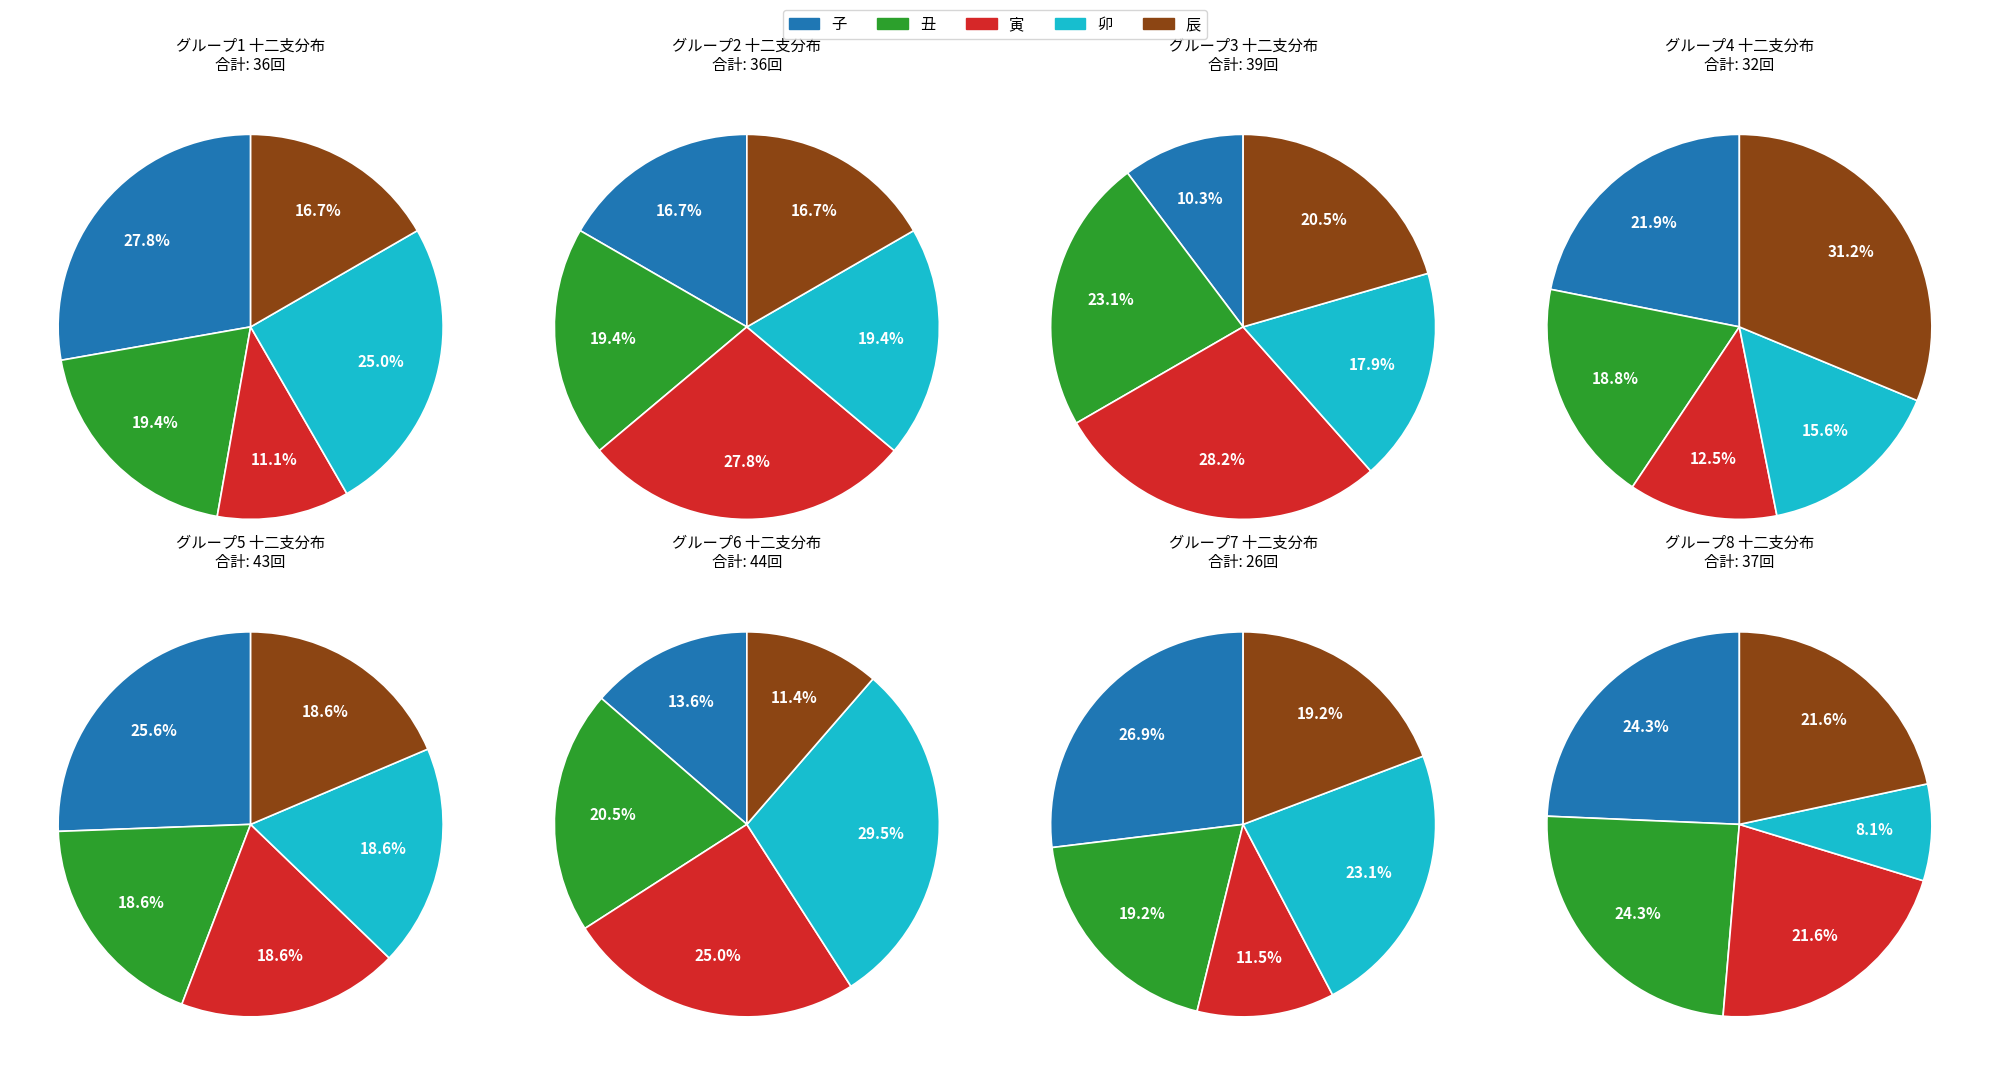

Does any single category account for the majority?

No